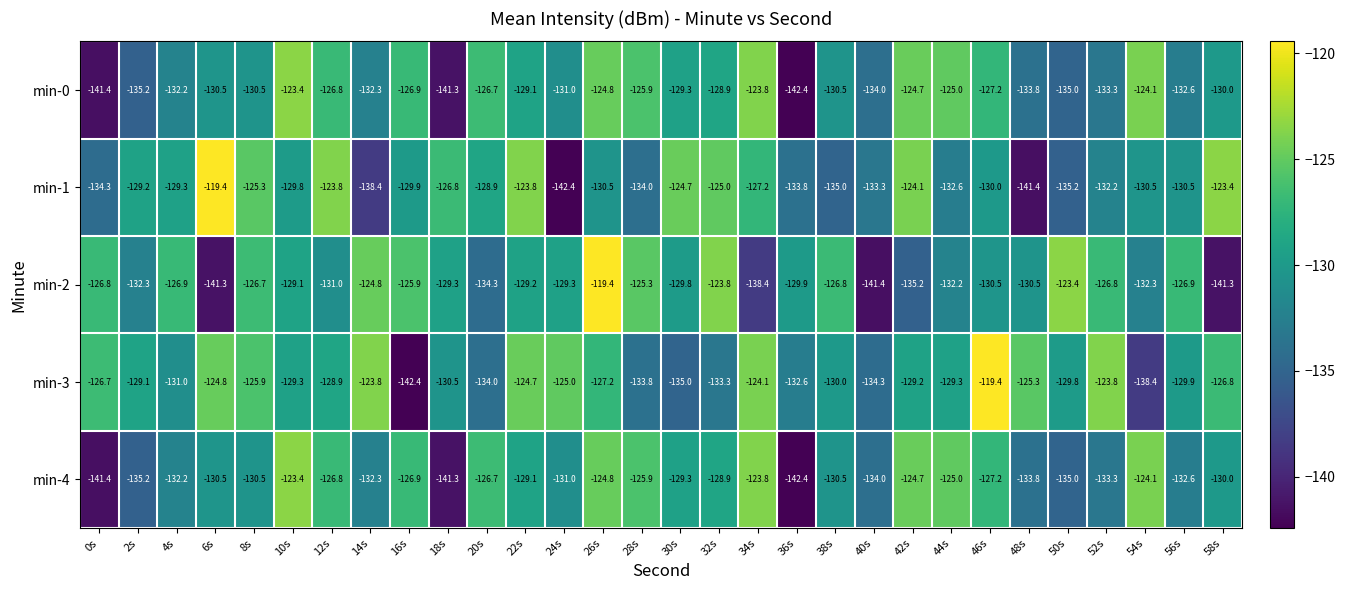

At which category is the sum across all series the highest?

26s